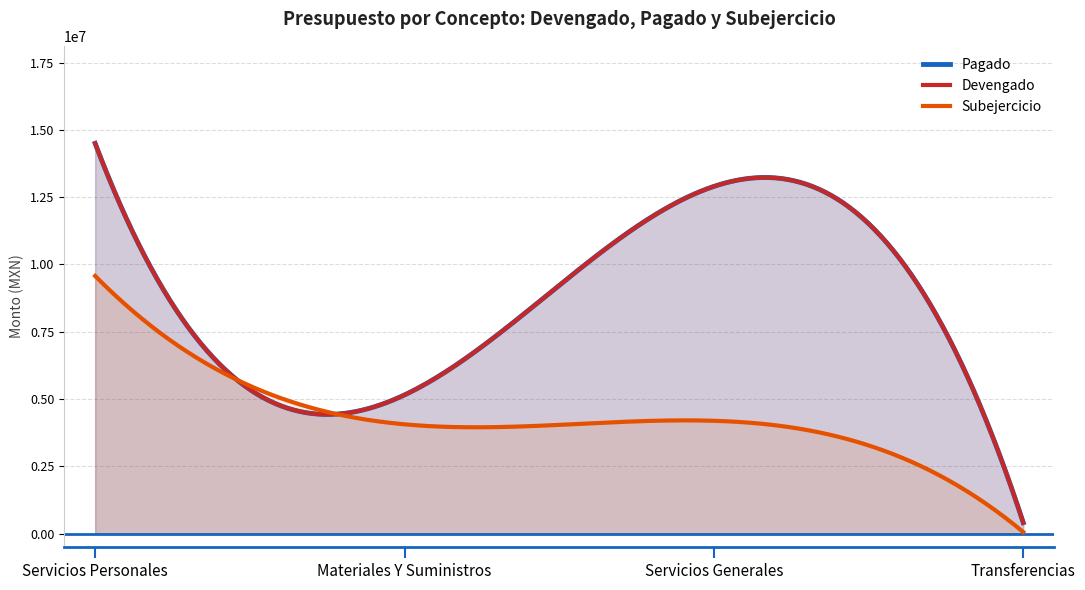

At Transferencias, list the series in order from smallest to largest.

Subejercicio, Pagado, Devengado